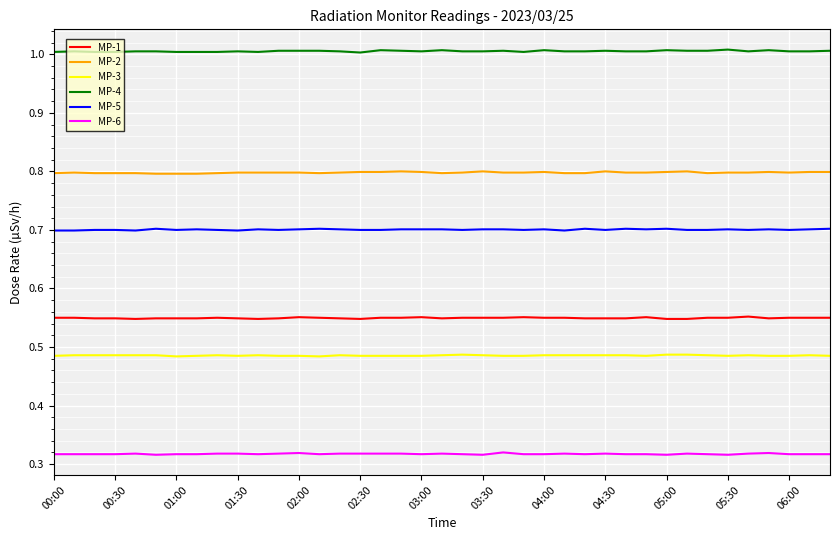

What are all the series names shown in the legend?

MP-1, MP-2, MP-3, MP-4, MP-5, MP-6